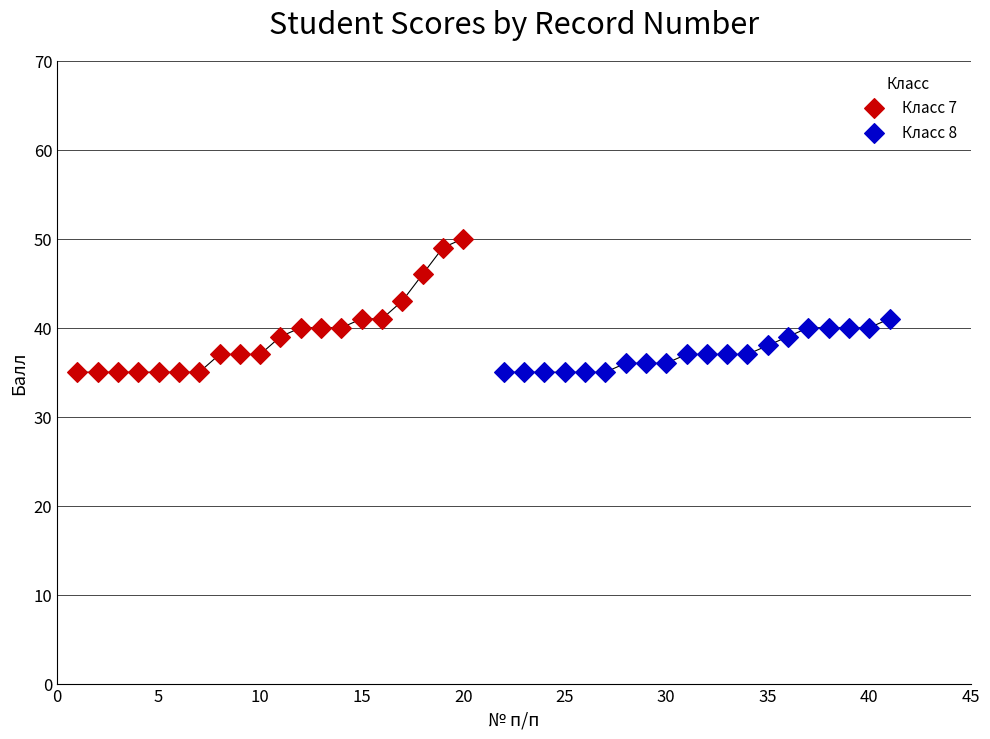

Which series reaches the maximum Y coordinate?

Класс 7